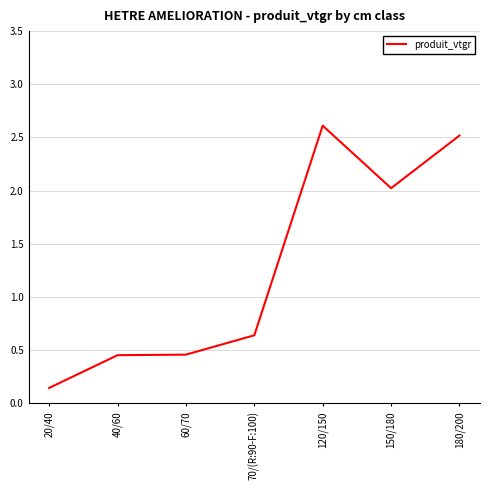

Is it true that the value at 70/(R:90-F:100) is 1.1?

False